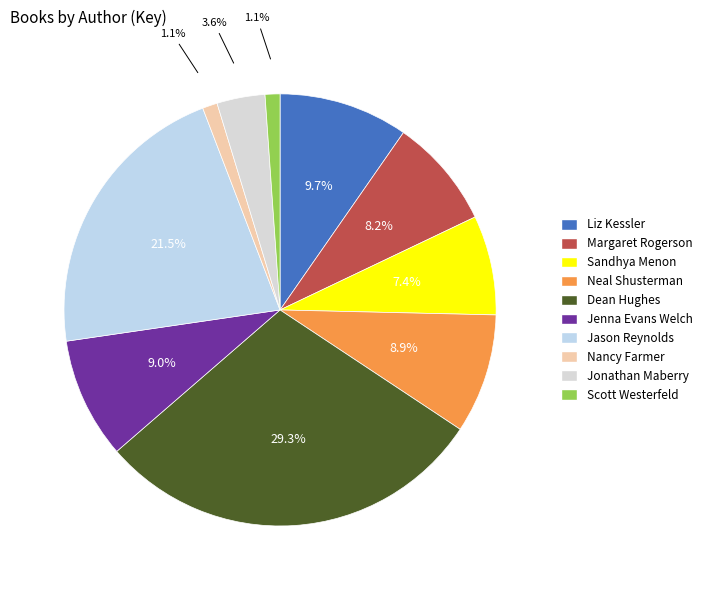

How many segments does this pie chart have?

10